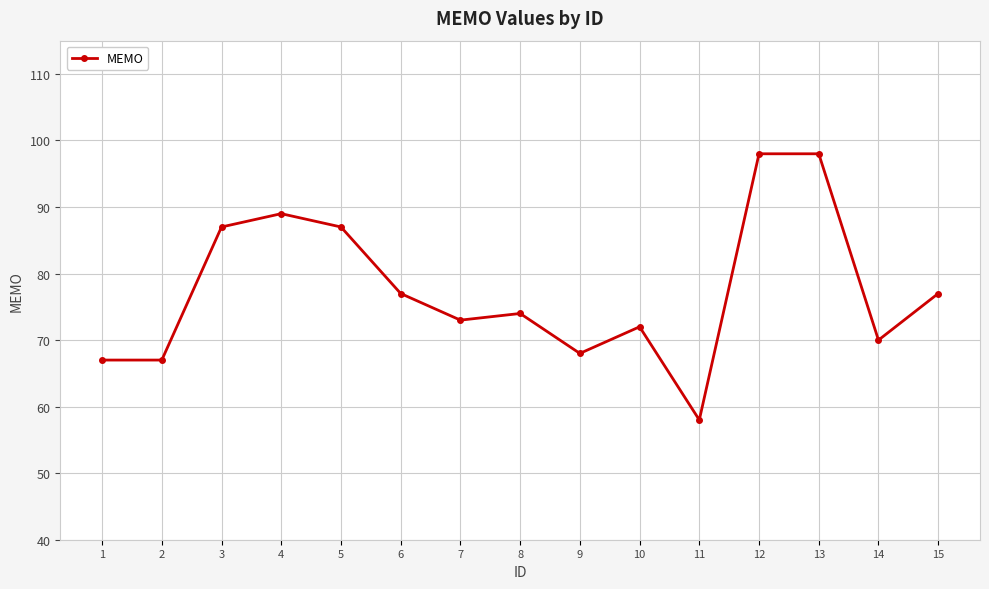

What is the greatest value displayed?

98